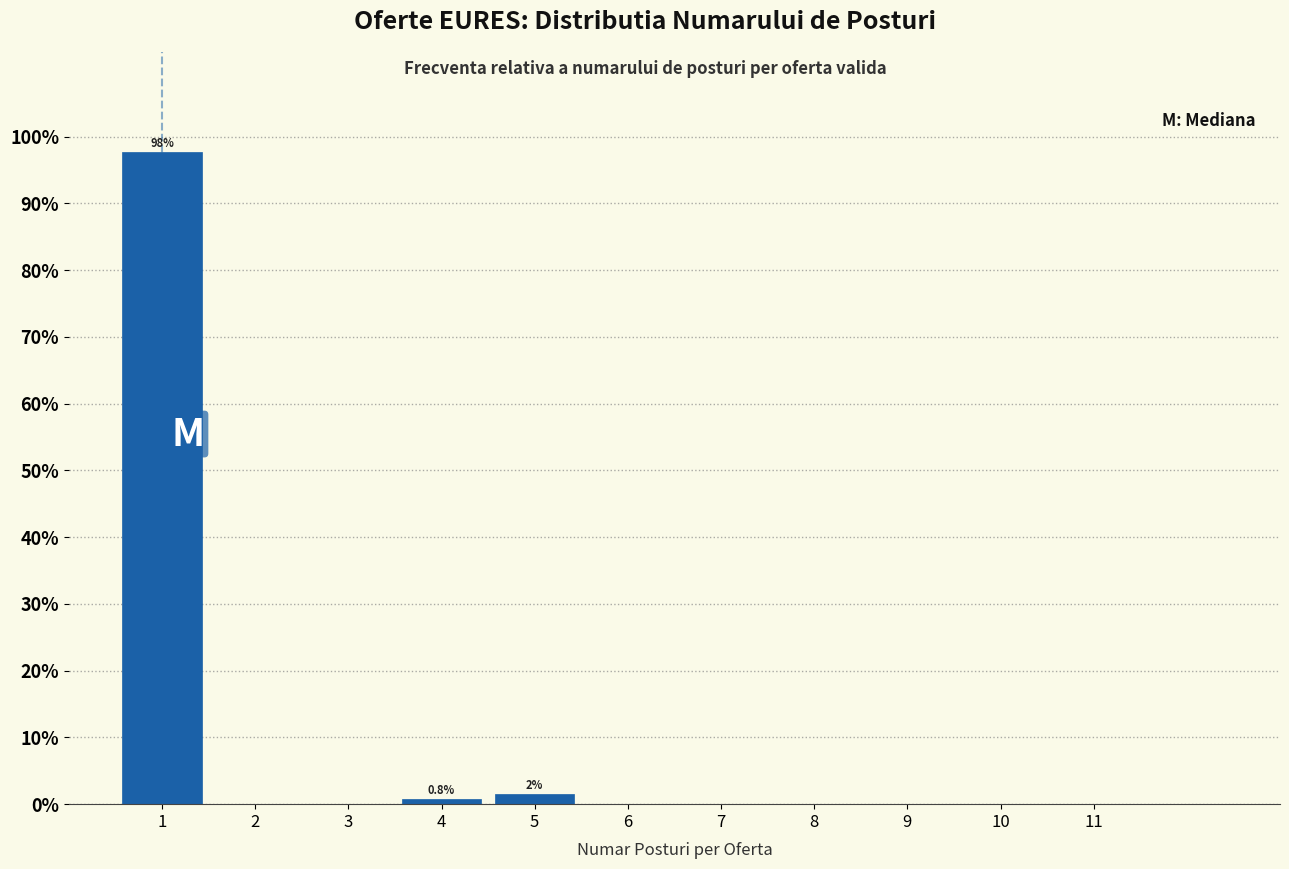

Which range on the x-axis has the tallest bar?

0.5 to 1.5